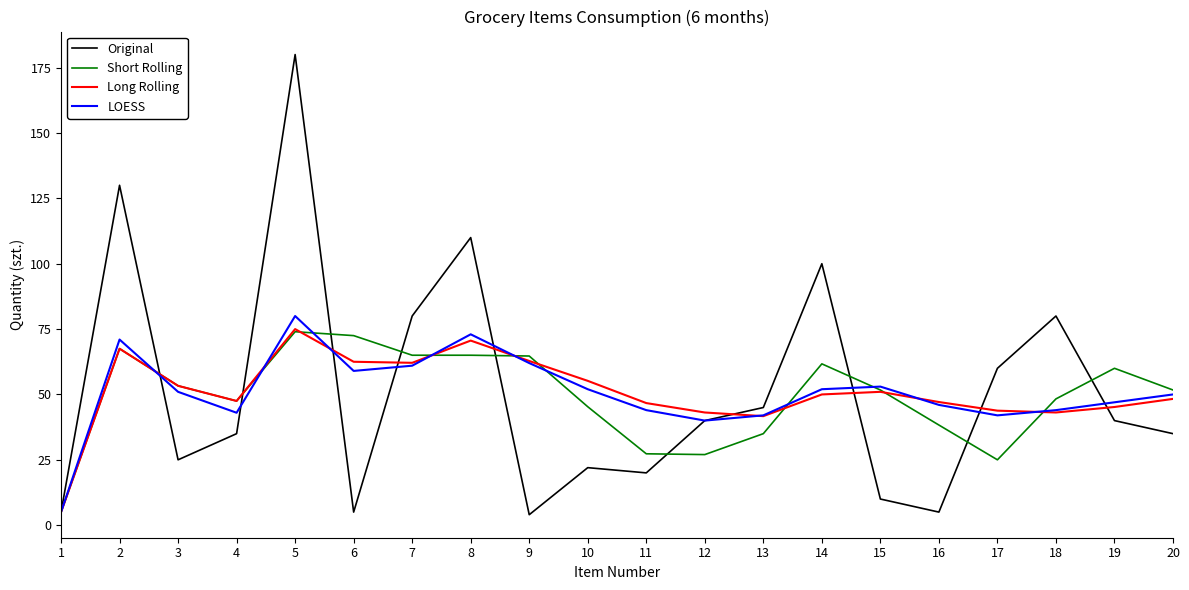

Is the value of Original at 14 greater than the value of Long Rolling at 7?

Yes